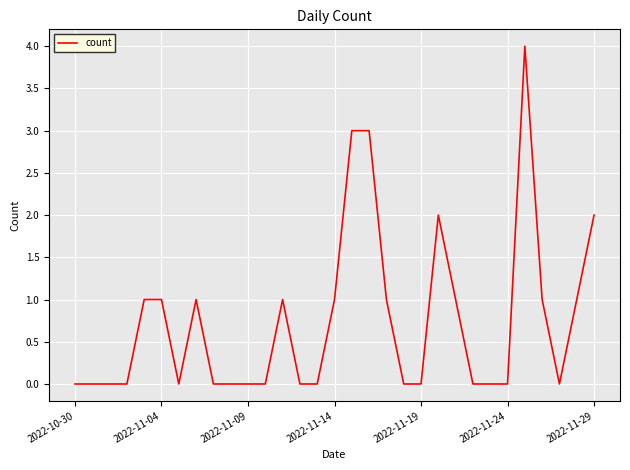

What is the difference between the maximum and minimum values?

4